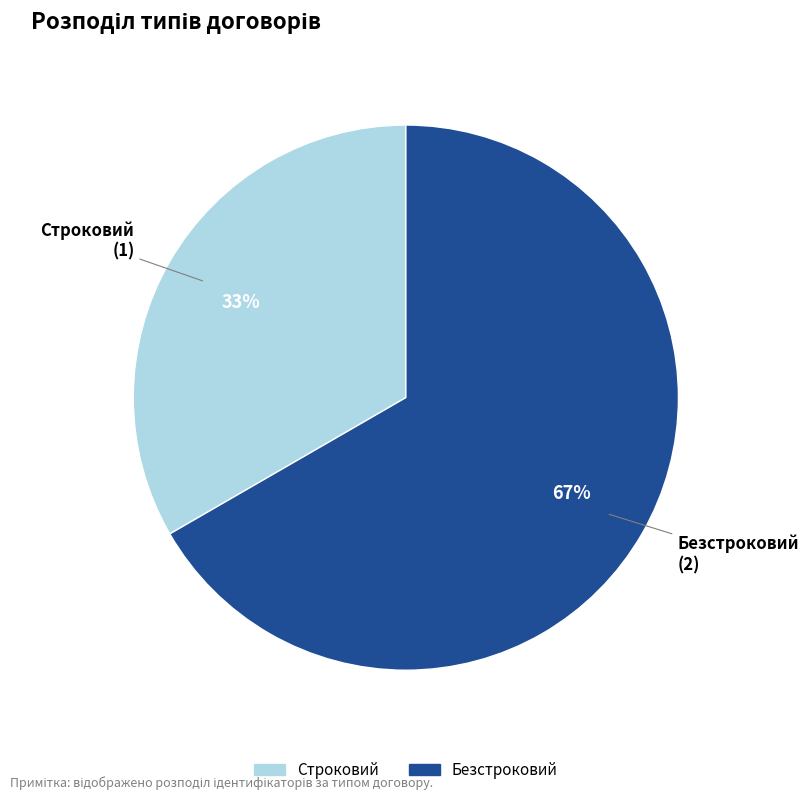

True or false: Строковий accounts for 33% of the total.

True